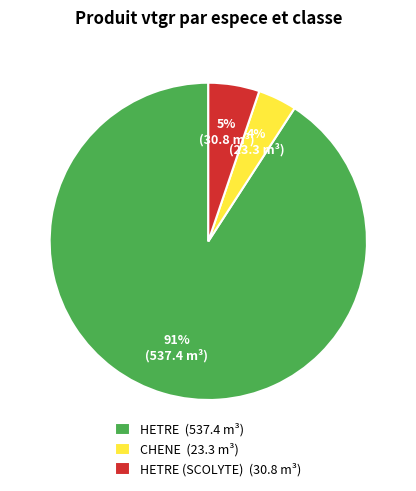

Which slice represents more than half of the pie?

HETRE (537.4 m³)